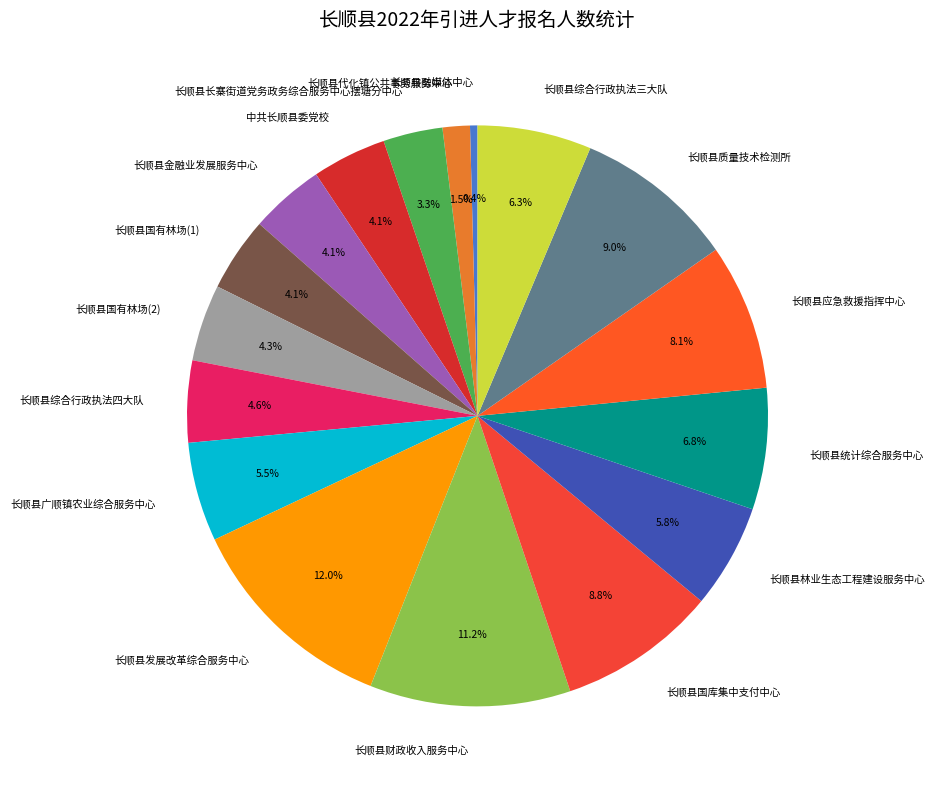

To the nearest percent, what is the difference between the largest and smallest slice percentages?

12%